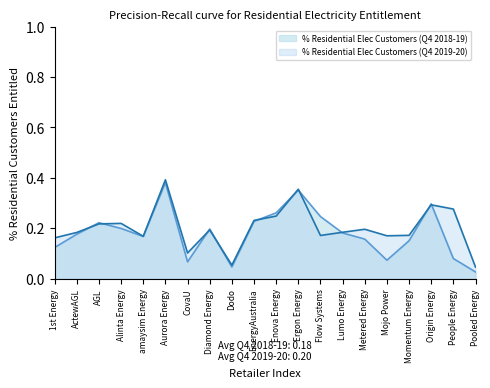

Is the value of % Residential Elec Customers (Q4 2019-20) at 1st Energy greater than the value of % Residential Elec Customers (Q4 2018-19) at Aurora Energy?

No